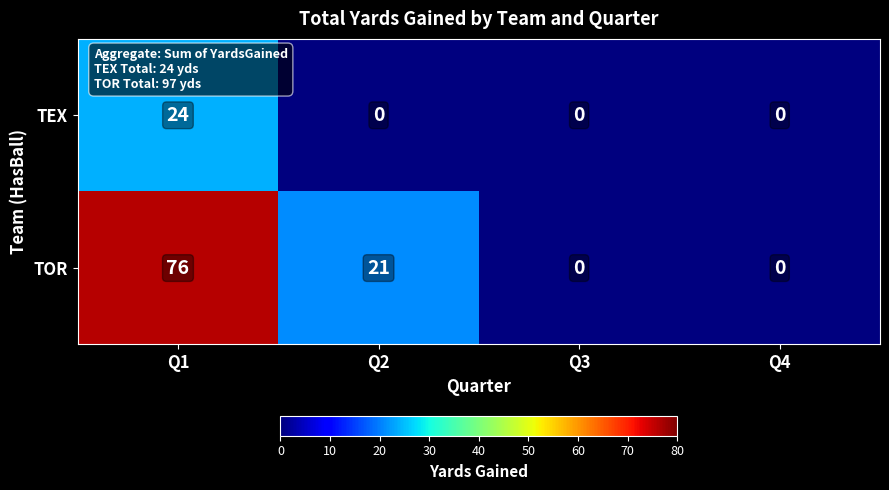

Which series has the widest spread of values?

TOR